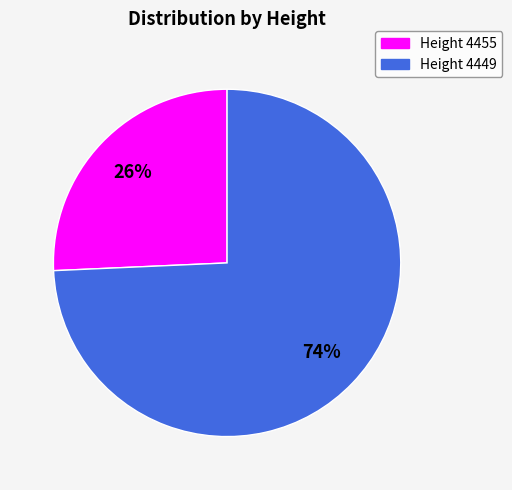

To the nearest percent, what is the combined percentage of Height 4455 and Height 4449?

100%